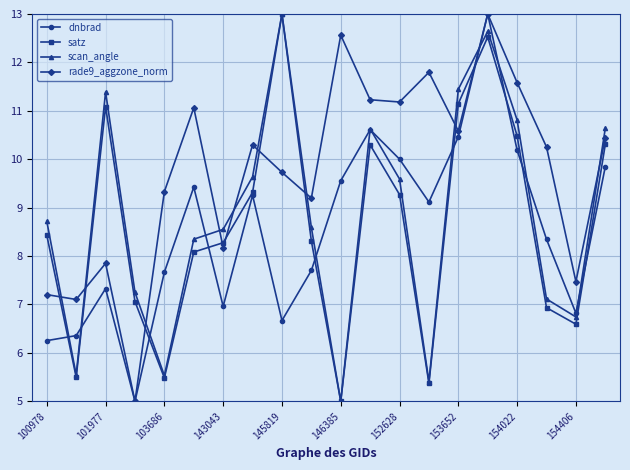

True or false: dnbrad and scan_angle intersect in this chart.

True